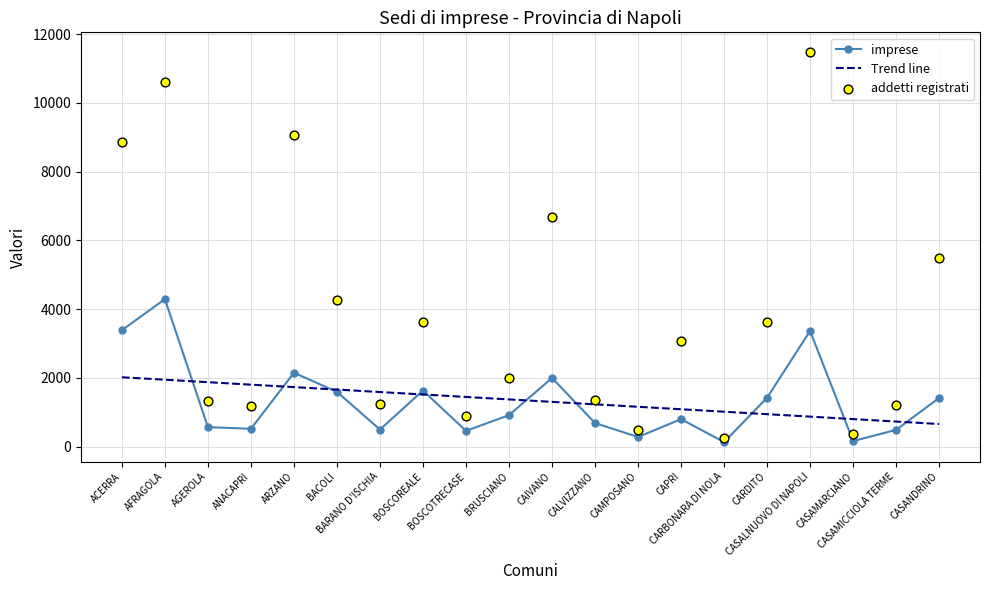

At which category is the sum across all series the highest?

AFRAGOLA